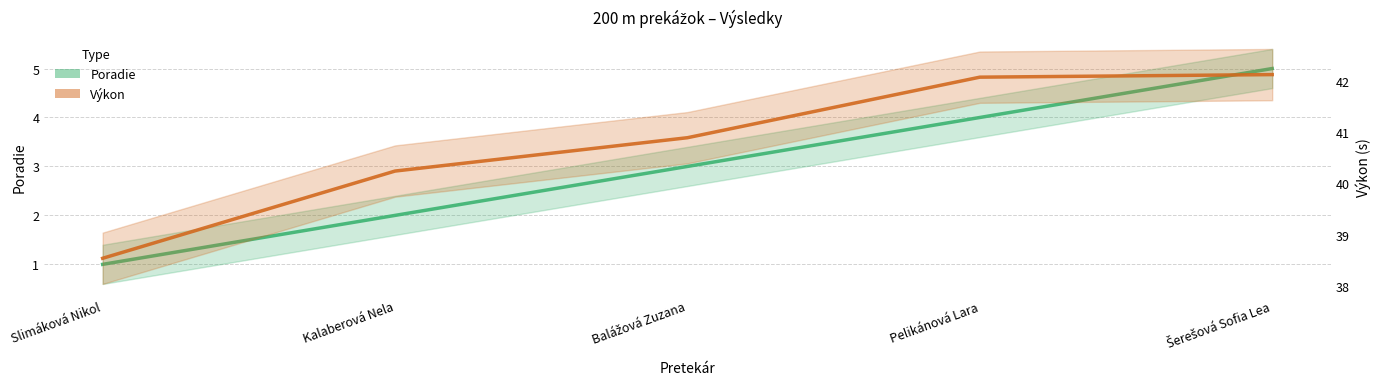

What are all the series names shown in the legend?

Poradie, Výkon